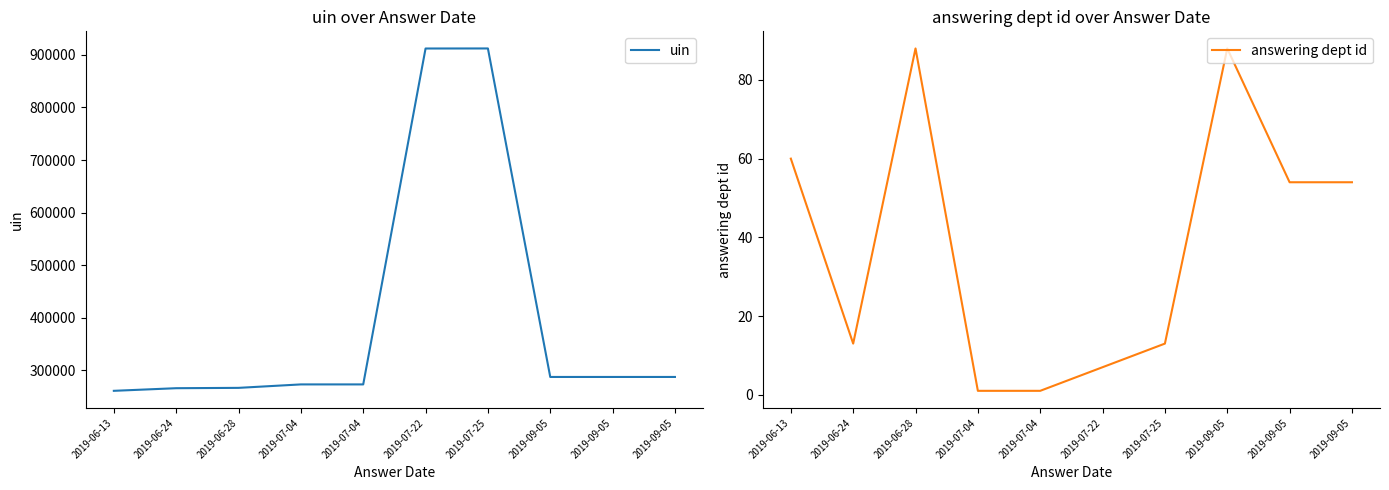

How many lines are shown in the chart?

2